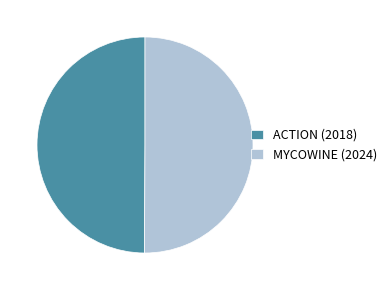

Is it true that ACTION (2018) is 41% of the pie?

False